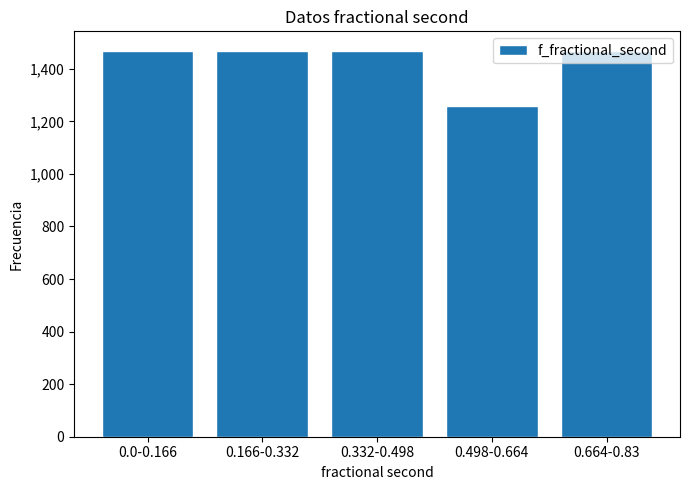

What is the sum of the values at 0.332-0.498 and 0.498-0.664?

2727